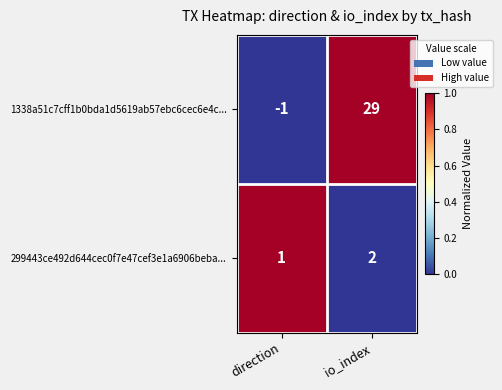

List the series in order of their peak value, highest first.

1338a51c7cff1b0bda1d5619ab57ebc6cec6e4c..., 299443ce492d644cec0f7e47cef3e1a6906beba...